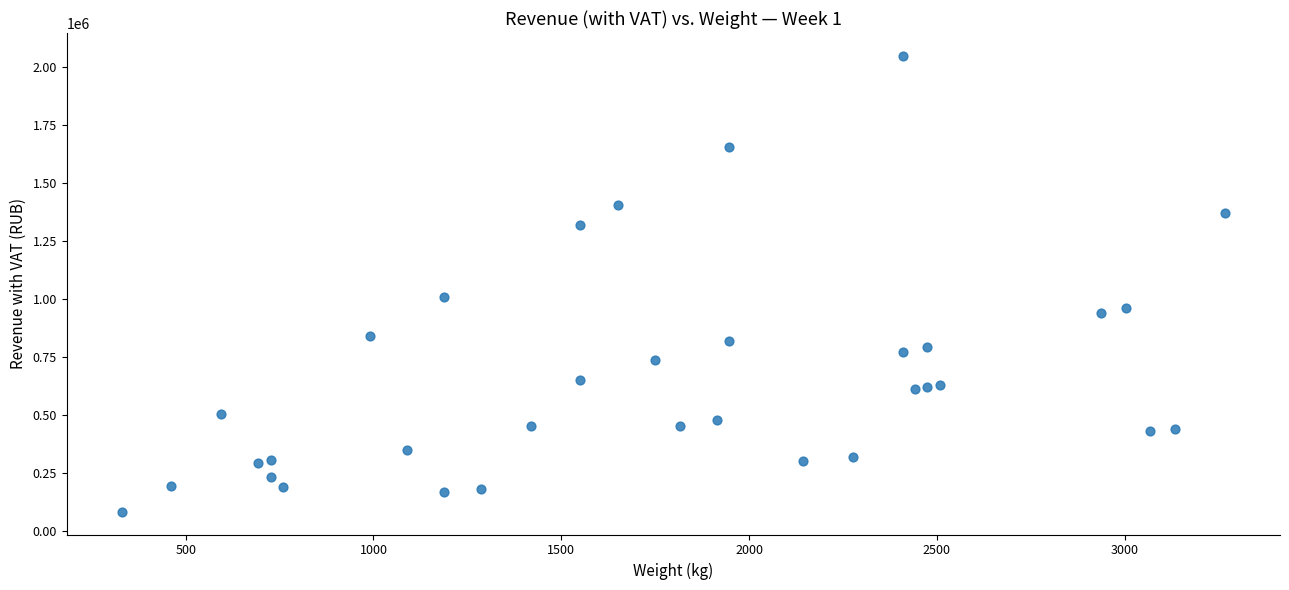

What is the range of X values (max minus min)?

2937